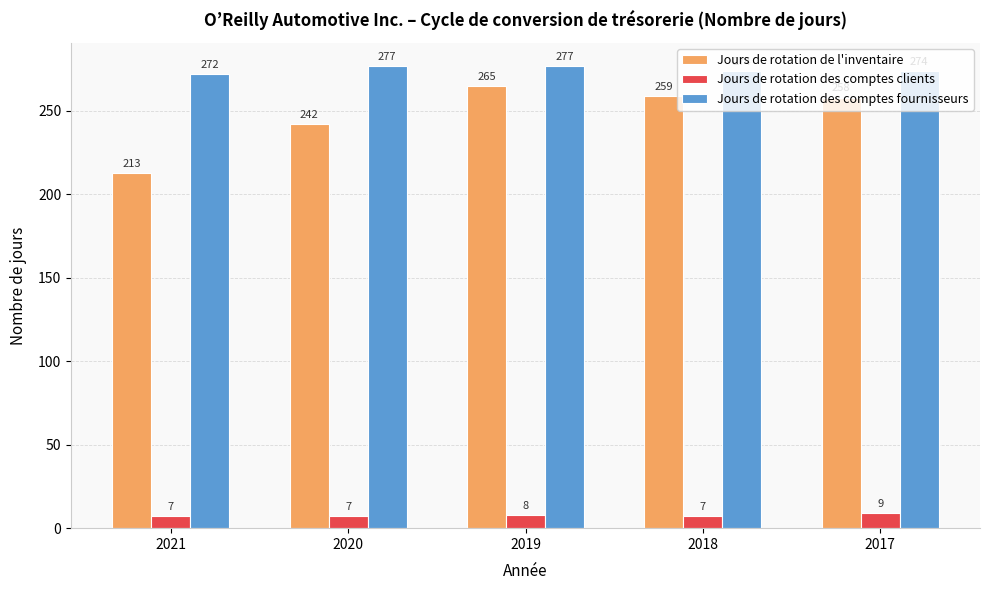

At which label does Jours de rotation des comptes fournisseurs reach its minimum?

2021